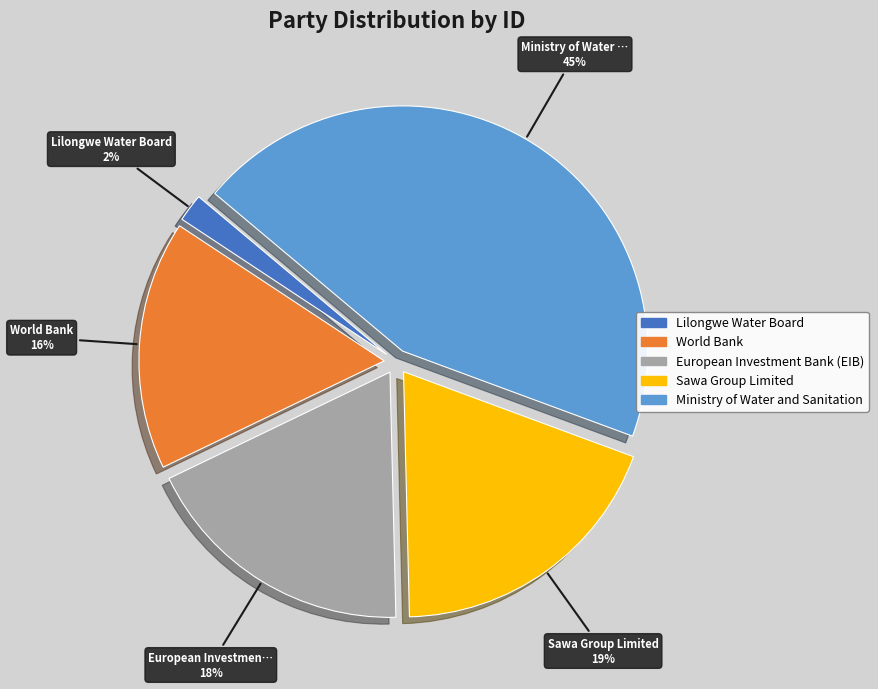

Which has a higher value, World Bank or Lilongwe Water Board?

World Bank